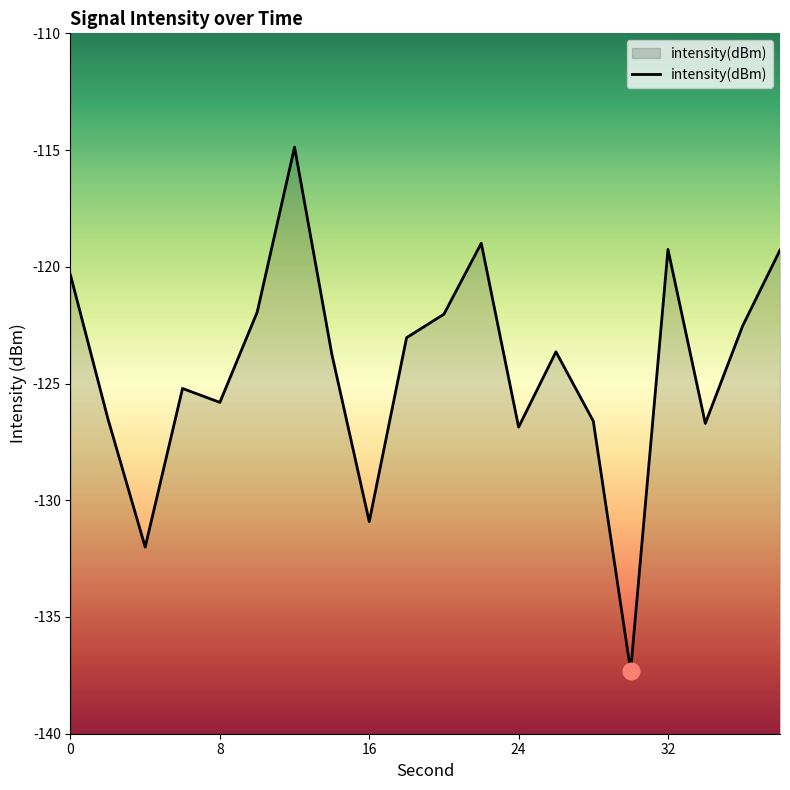

List the labels in order of value, largest first.

12, 22, 32, 38, 0, 10, 20, 36, 18, 26, 14, 6, 8, 2, 28, 34, 24, 16, 4, 30